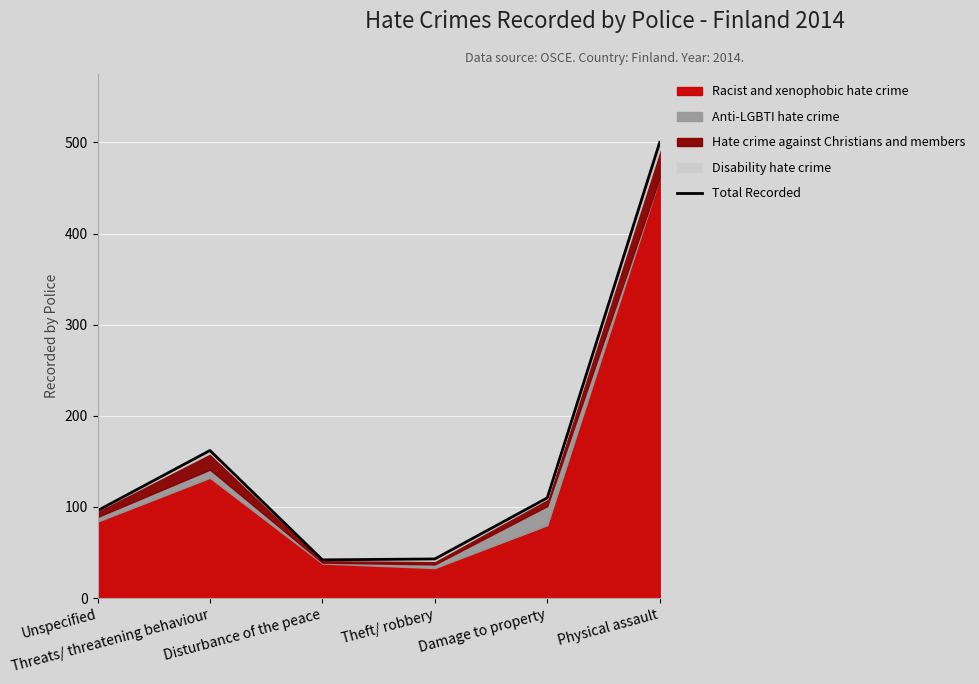

Where is the first local minimum?

Disturbance of the peace